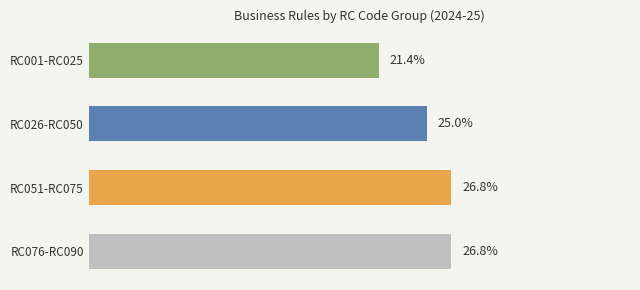

At which category does the chart reach its minimum across all series?

RC001-RC025